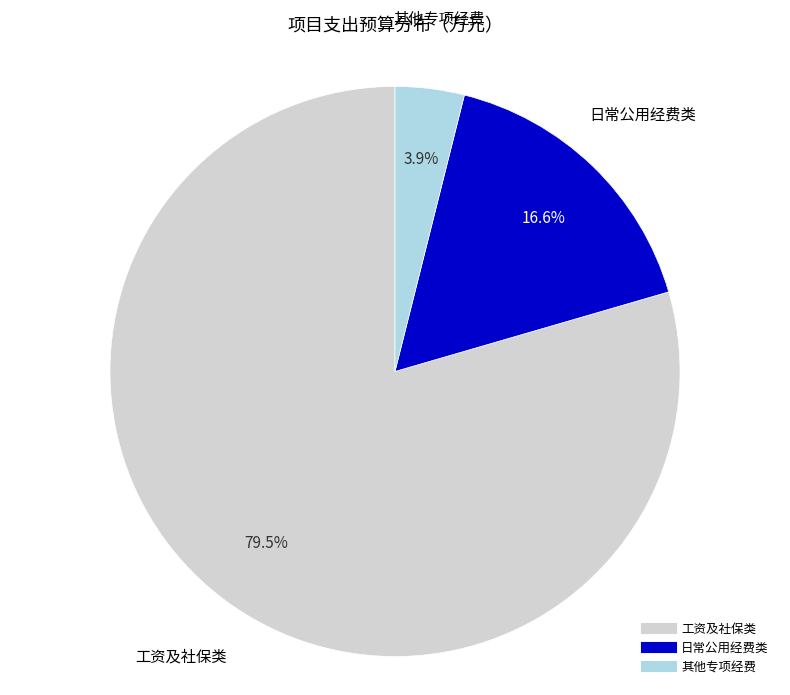

Is there any slice that represents more than half of the pie?

Yes